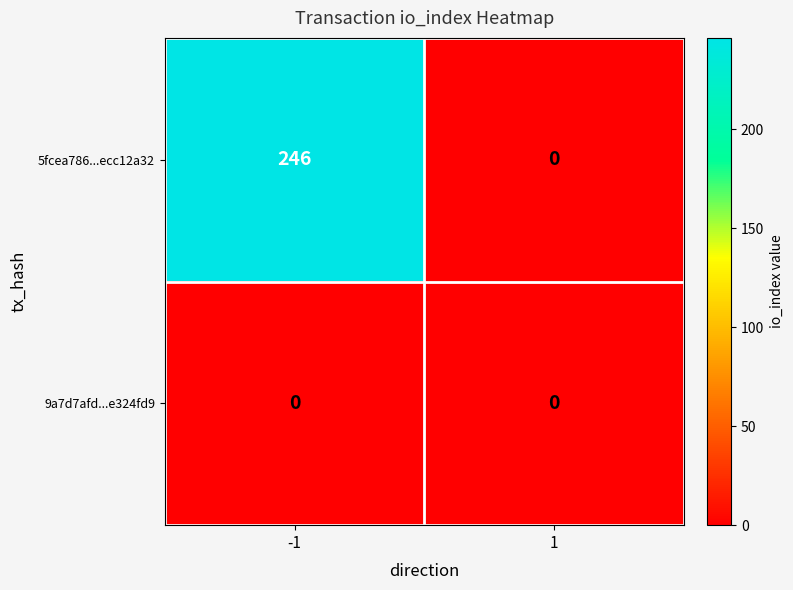

Rank the series by their maximum value, from lowest to highest.

9a7d7afd...e324fd9, 5fcea786...ecc12a32